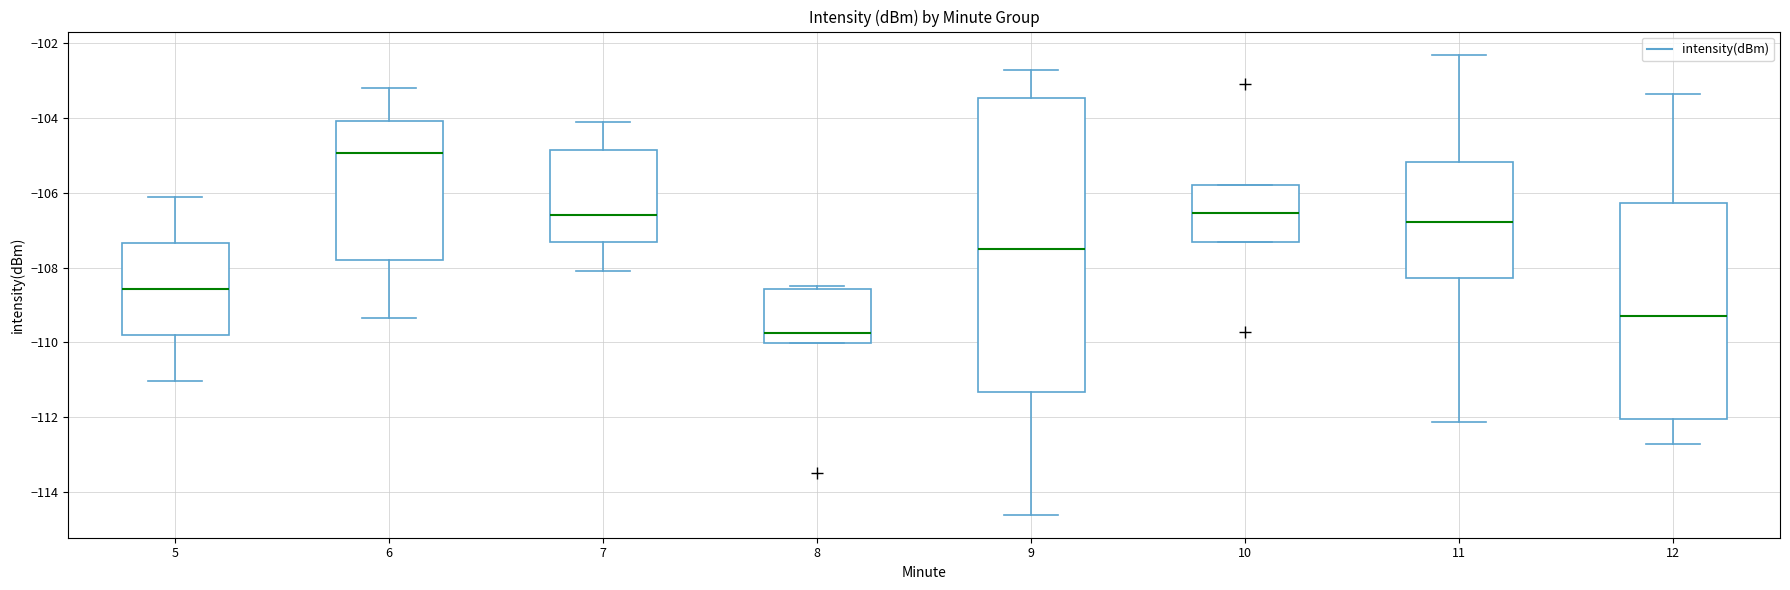

Where does the upper whisker of the box at x = 5 end on the y-axis? The values are not printed on the chart, so give them approximately, as read against the axis.

-106.2